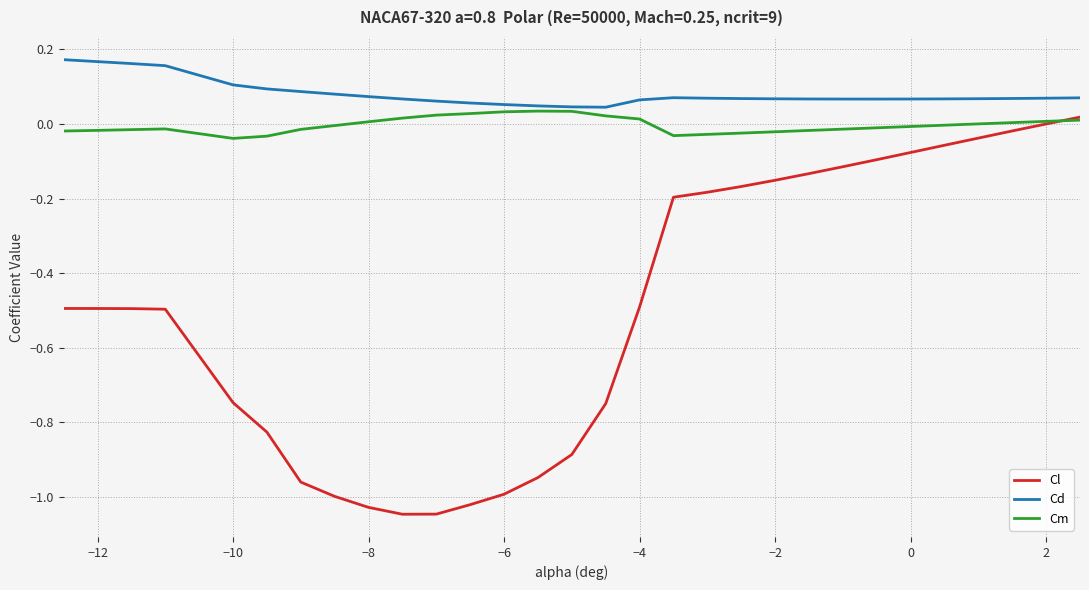

At how many categories does at least one series exceed 0?

30